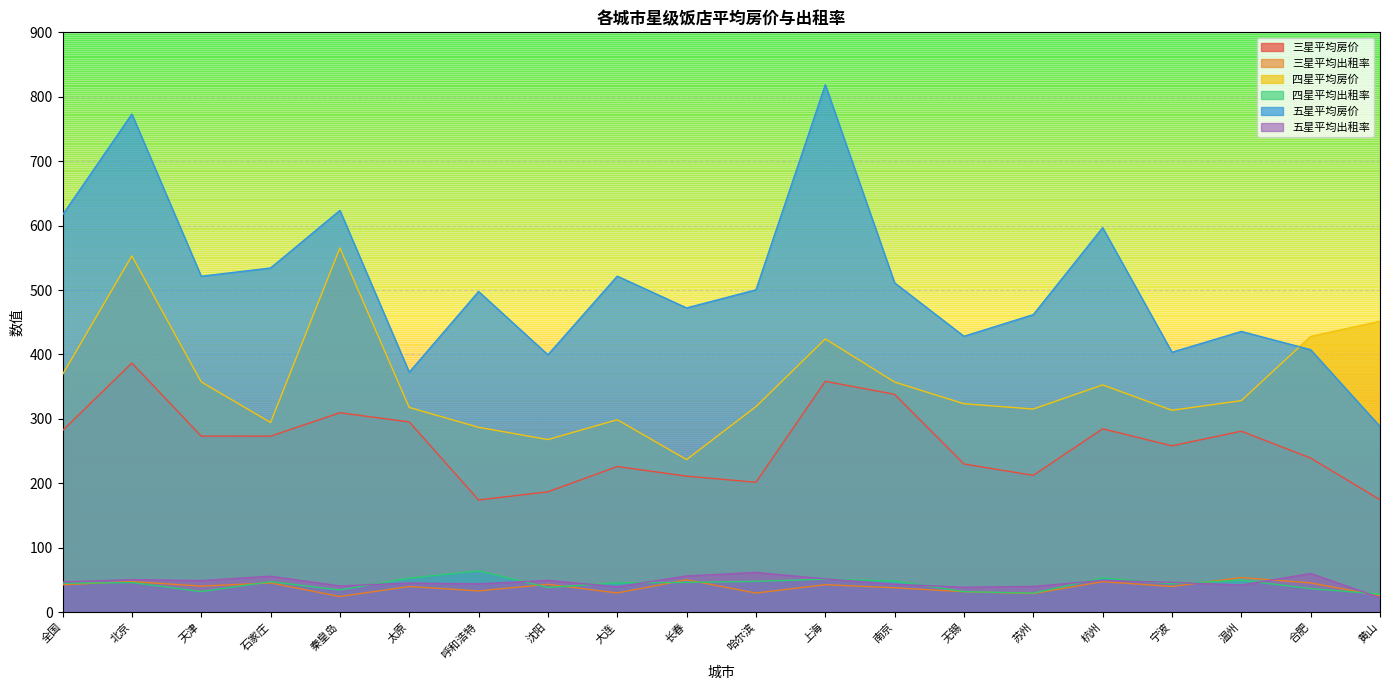

At how many categories does at least one series exceed 704?

2